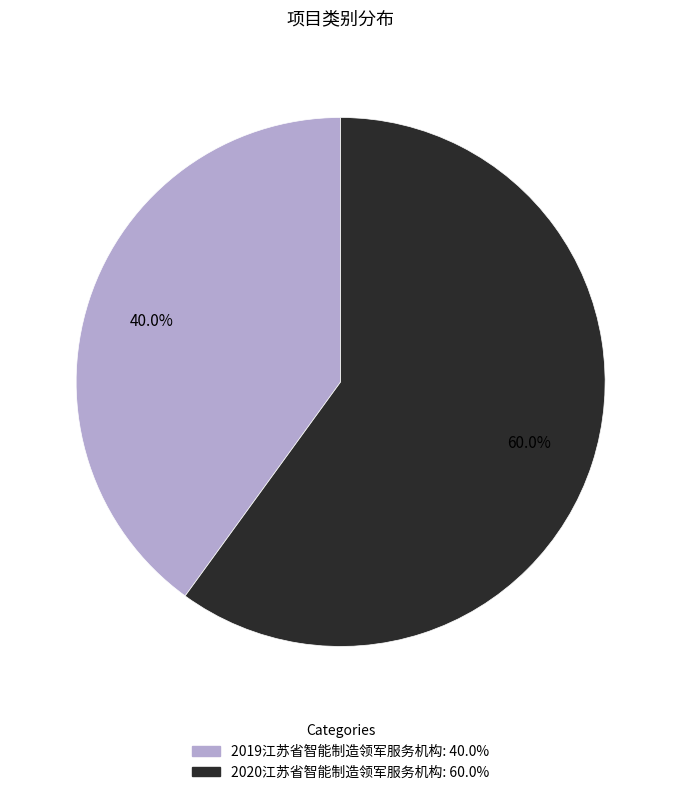

To the nearest percent, what portion does 2020江苏省智能制造领军服务机构 represent?

60%